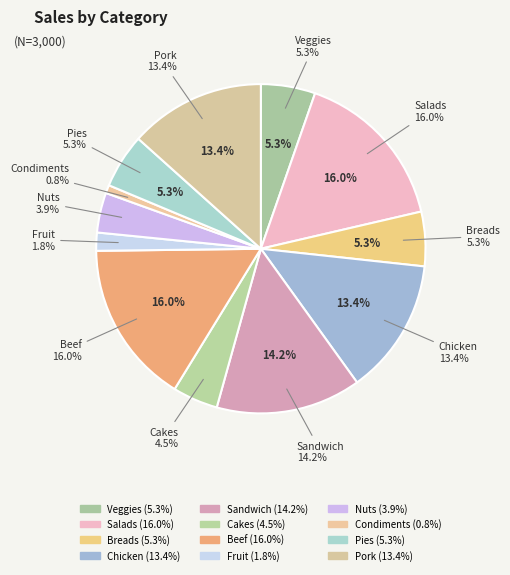

To the nearest percent, what percentage of the pie is Fruit?

2%